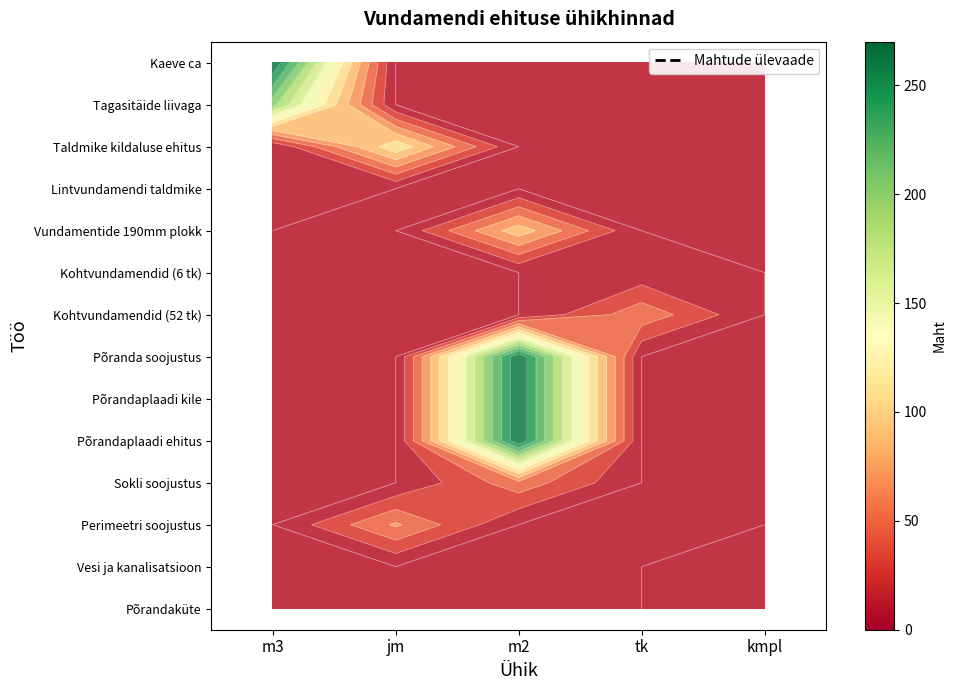

At how many categories does at least one series exceed 82?

3